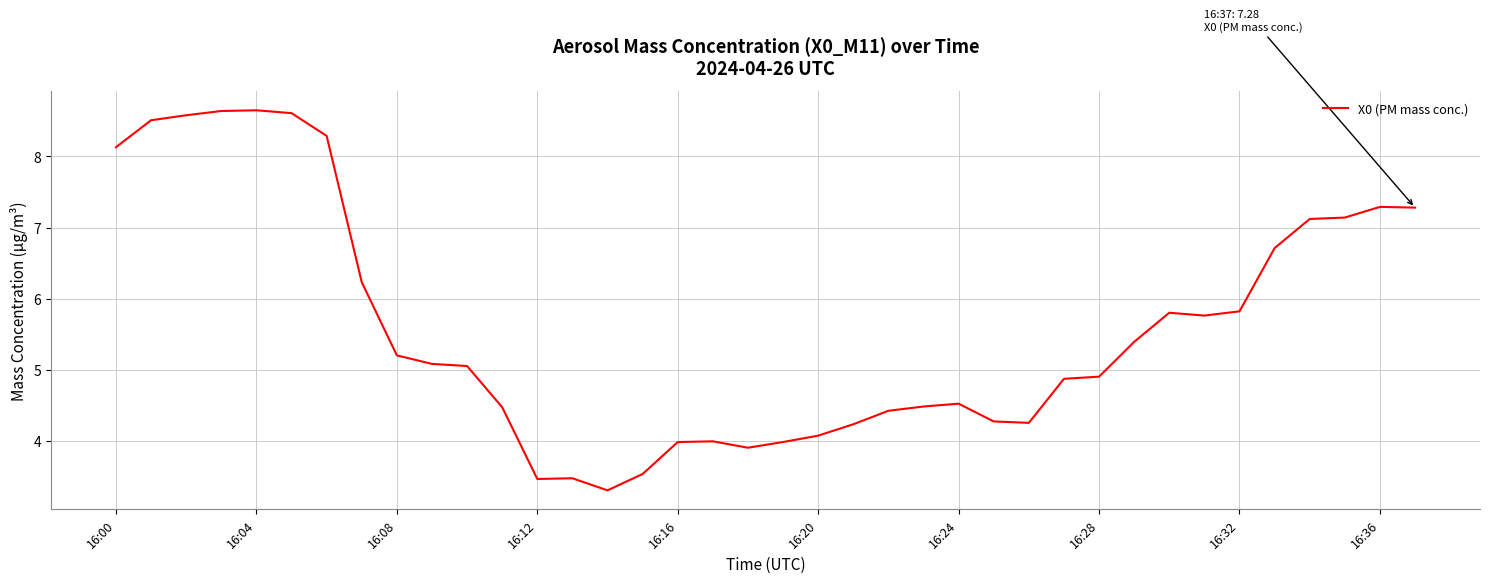

What is the smallest value displayed?

3.3